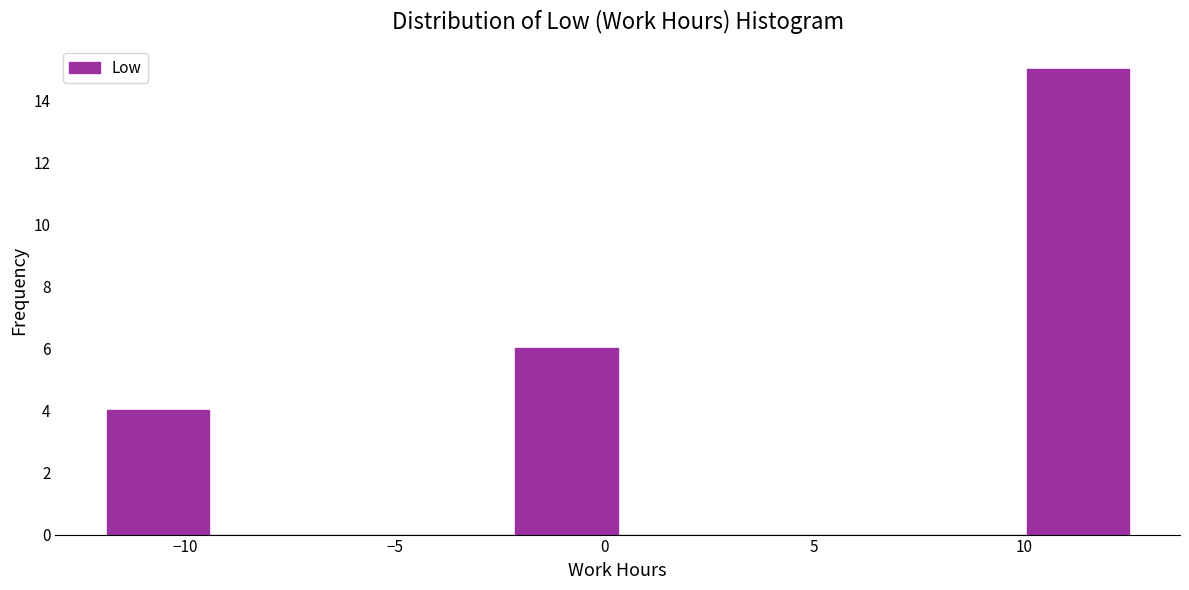

How tall is the bar that spans -12.0 to -9.5 on the x-axis? Neither the bar edges nor the heights are printed on the chart, so give them approximately, as read against the axes.

4